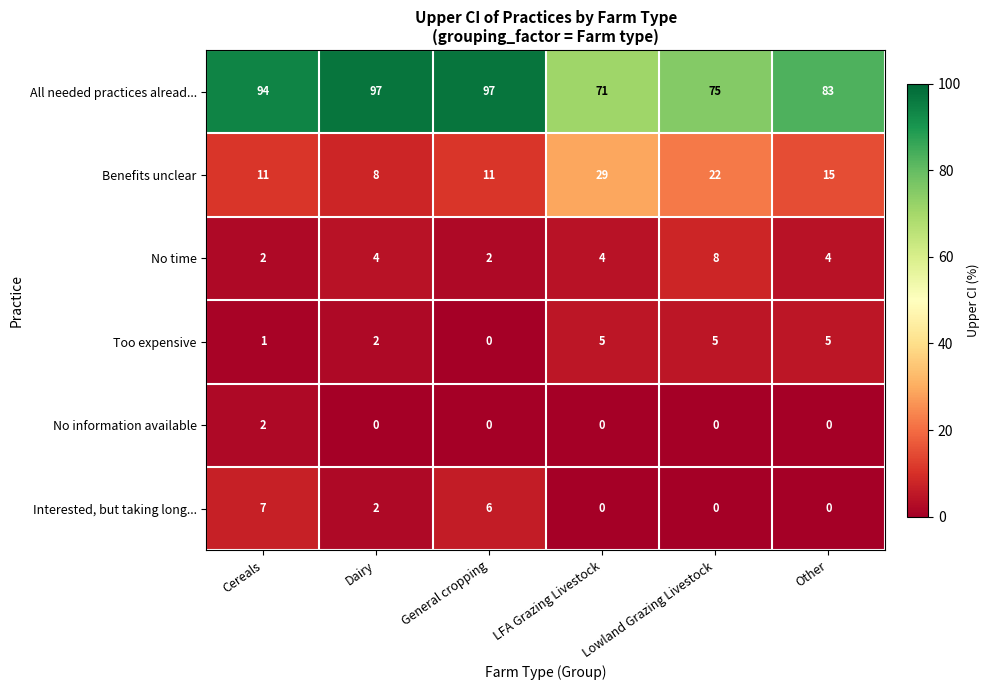

What is the difference between the highest and lowest values at Lowland Grazing Livestock?

75